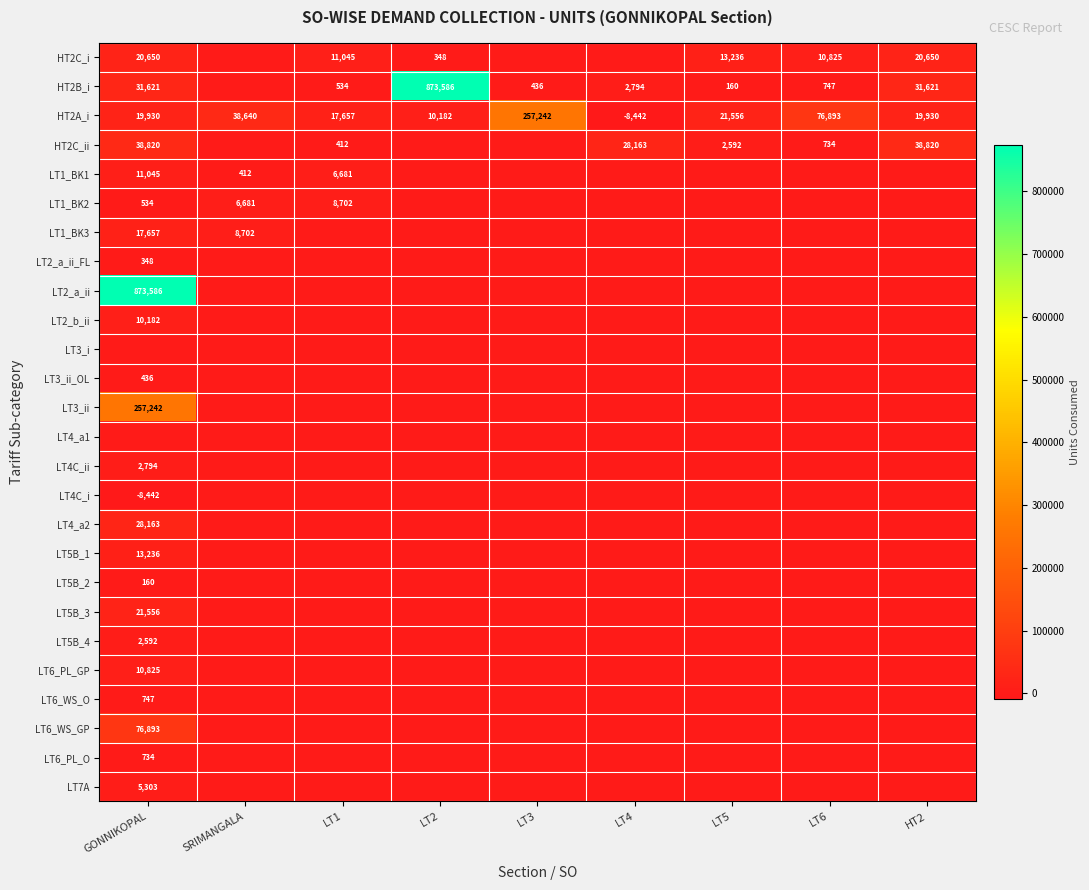

What is the difference between the HT2A_i values at LT2 and LT4?

18624